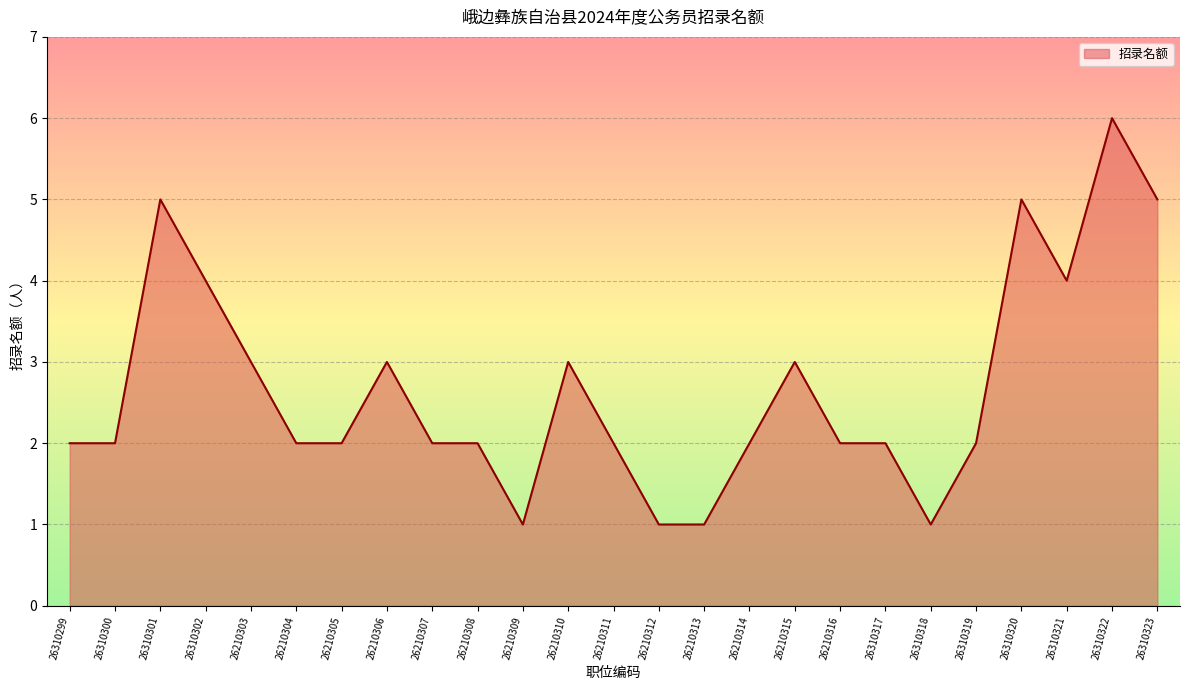

Reading left to right, extract all data points from this chart.

26310299=2	26310300=2	26310301=5	26310302=4	26210303=3	26210304=2	26210305=2	26210306=3	26210307=2	26210308=2	26210309=1	26210310=3	26210311=2	26210312=1	26210313=1	26210314=2	26210315=3	26210316=2	26310317=2	26310318=1	26310319=2	26310320=5	26310321=4	26310322=6	26310323=5